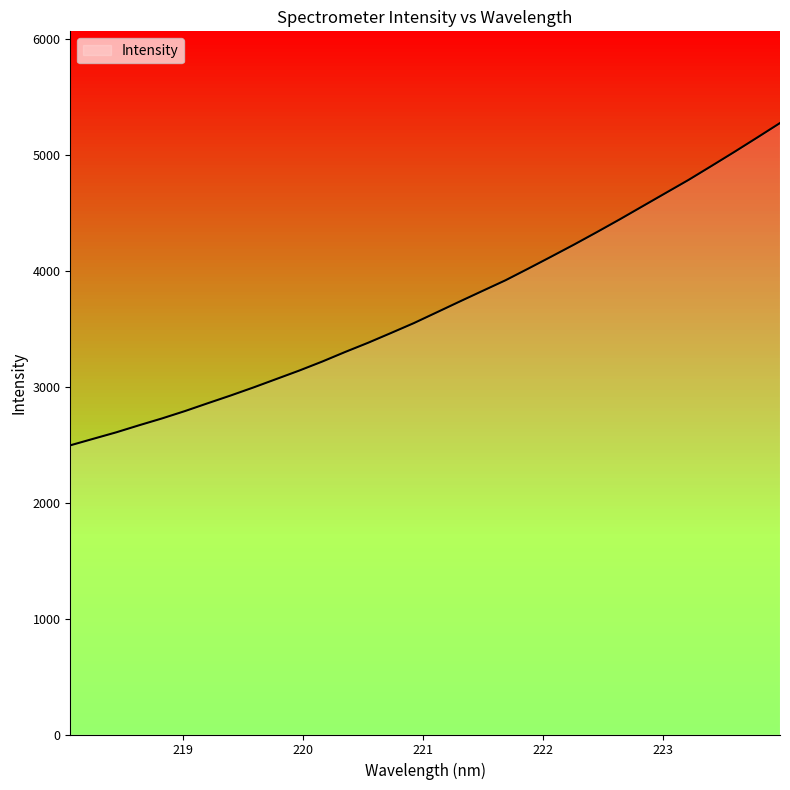

What is the minimum value shown in the chart?

2494.8